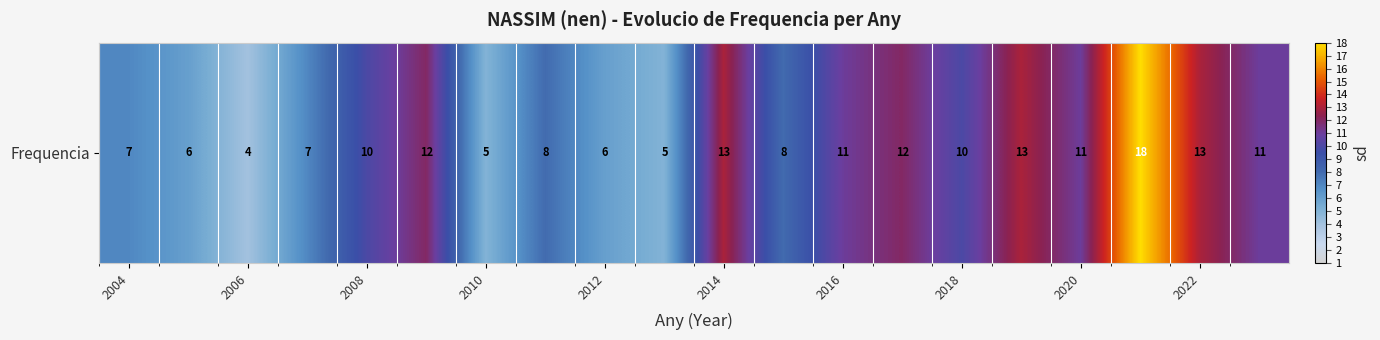

What is the average value?

10